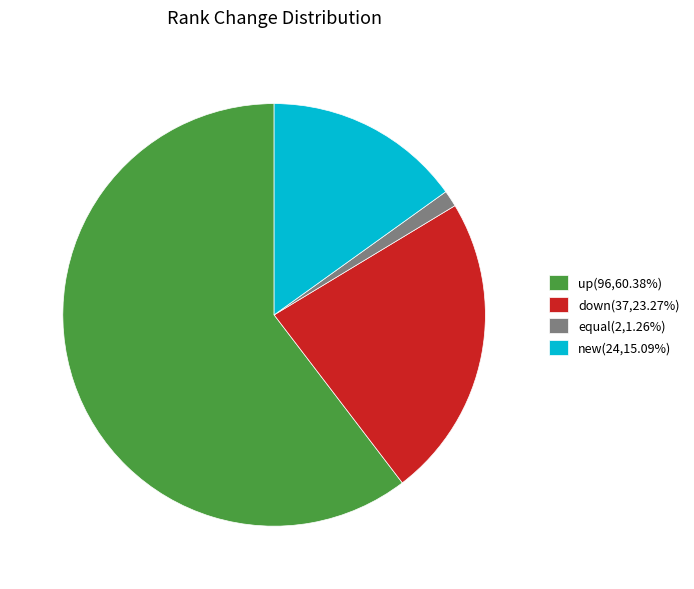

How many segments does this pie chart have?

4